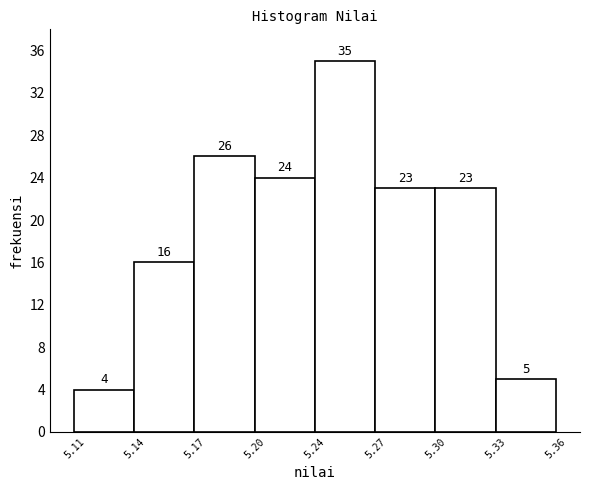

Reading right to left, list all the values displayed in this chart.

5	23	23	35	24	26	16	4